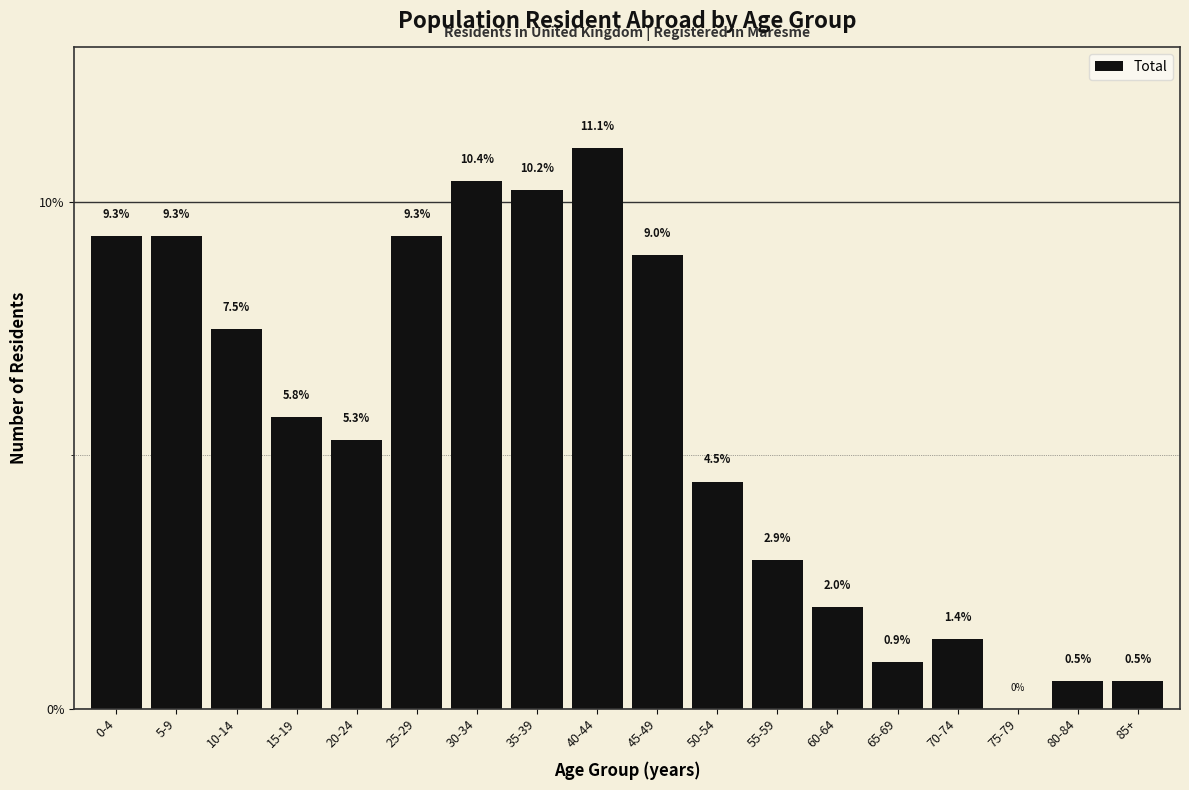

Reading left to right, transcribe all the data shown in this chart.

0-4=9.3	5-9=9.3	10-14=7.5	15-19=5.8	20-24=5.3	25-29=9.3	30-34=10.4	35-39=10.2	40-44=11.1	45-49=9.0	50-54=4.5	55-59=2.9	60-64=2.0	65-69=0.9	70-74=1.4	75-79=0.0	80-84=0.5	85+=0.5